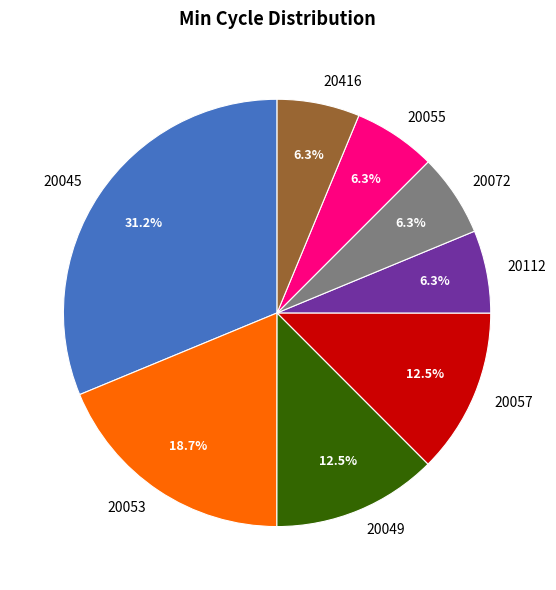

What is the largest slice in the pie chart?

20045